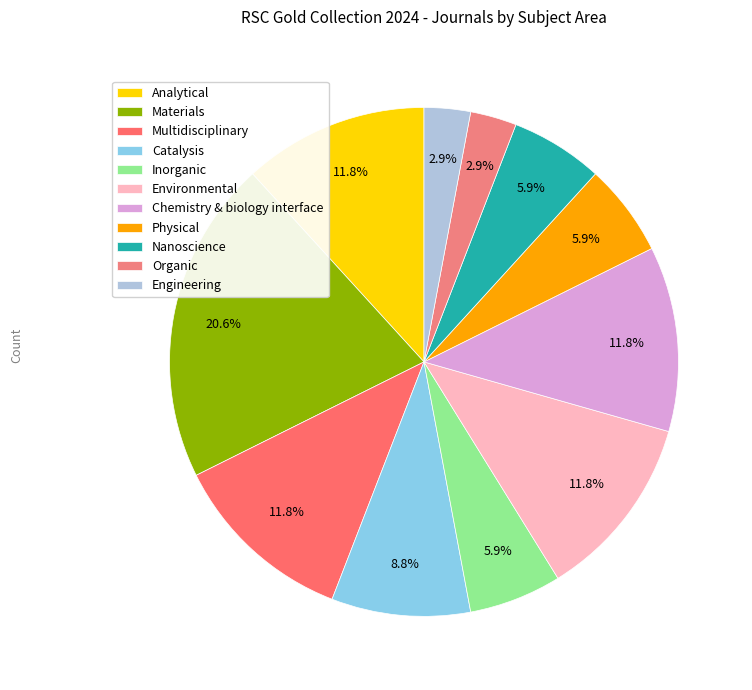

Which has a higher value, Materials or Multidisciplinary?

Materials